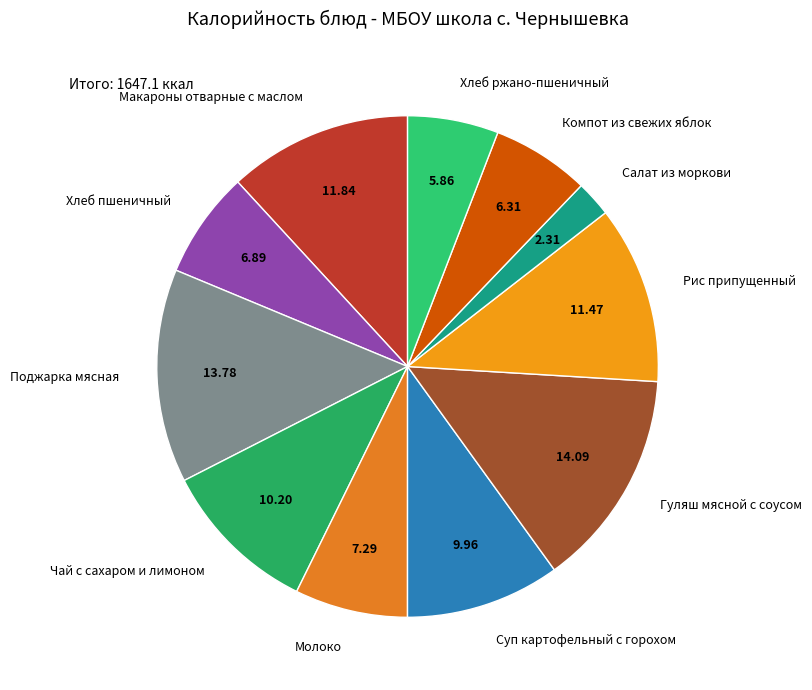

Is the sum of Салат из моркови and Чай с сахаром и лимоном greater than half?

No